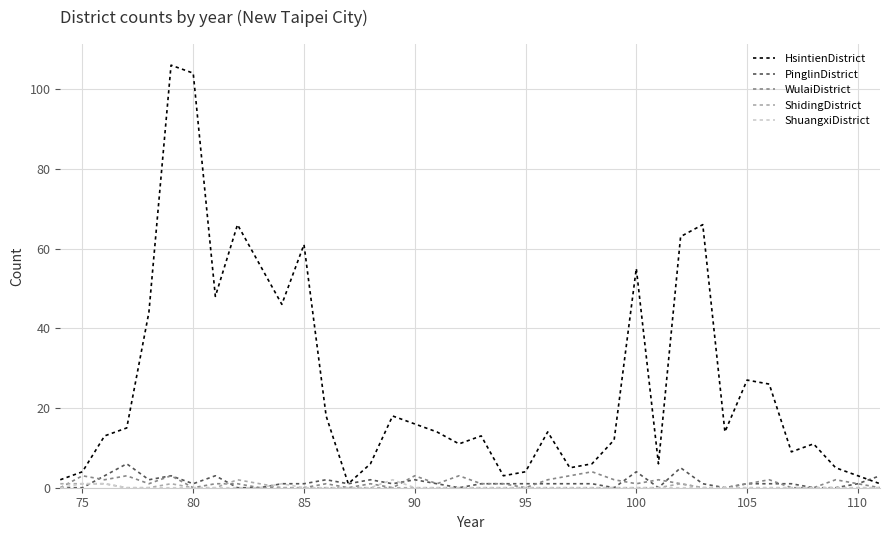

What is the maximum value for HsintienDistrict?

106